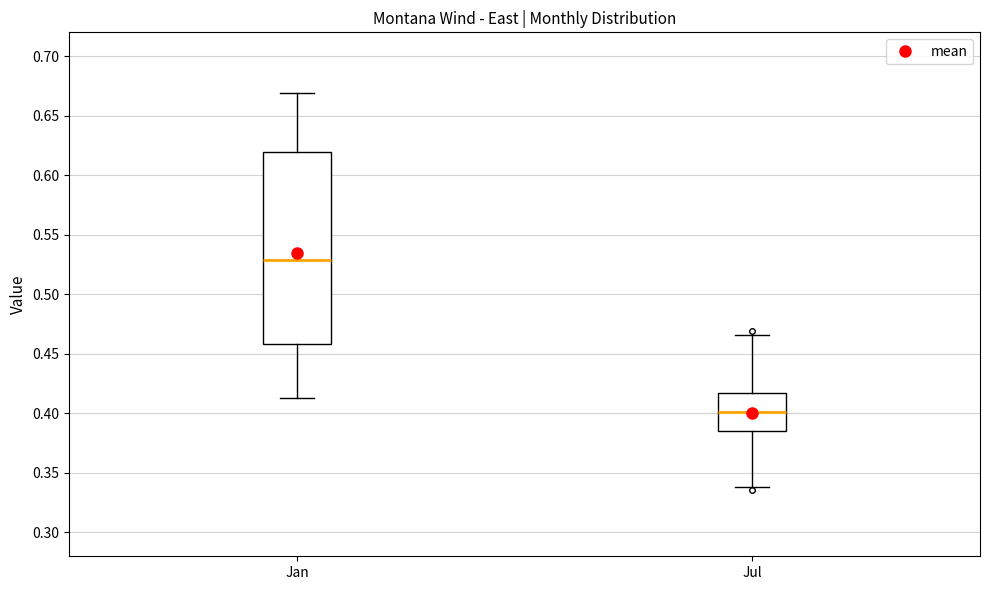

Reading left to right, transcribe this box plot: for each box, give where its median line is, the range the box spans, and where its two whiskers end, as read against the y-axis. The values are not printed on the chart, so give them approximately, as read against the axis.

Jan: median 0.530, box 0.460 to 0.620, whiskers 0.415 to 0.670
Jul: median 0.400, box 0.385 to 0.420, whiskers 0.340 to 0.465